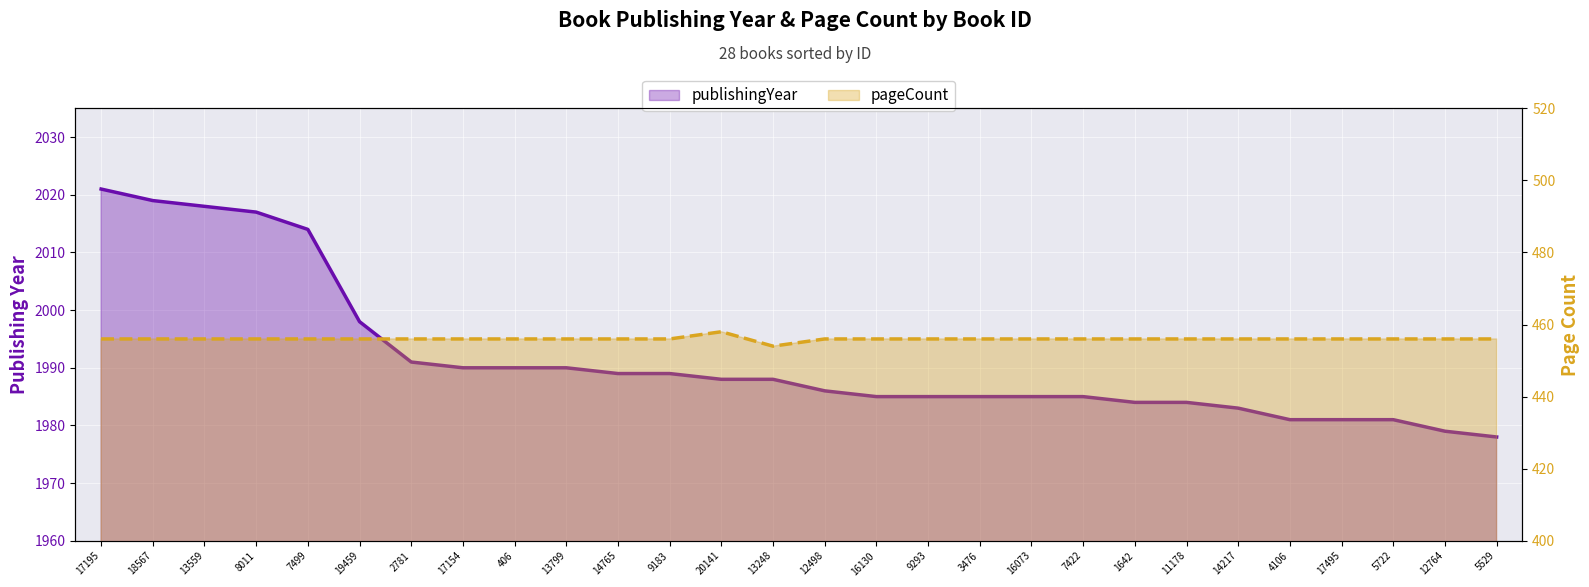

The pageCount series shows 456 at 17195. True or false?

True